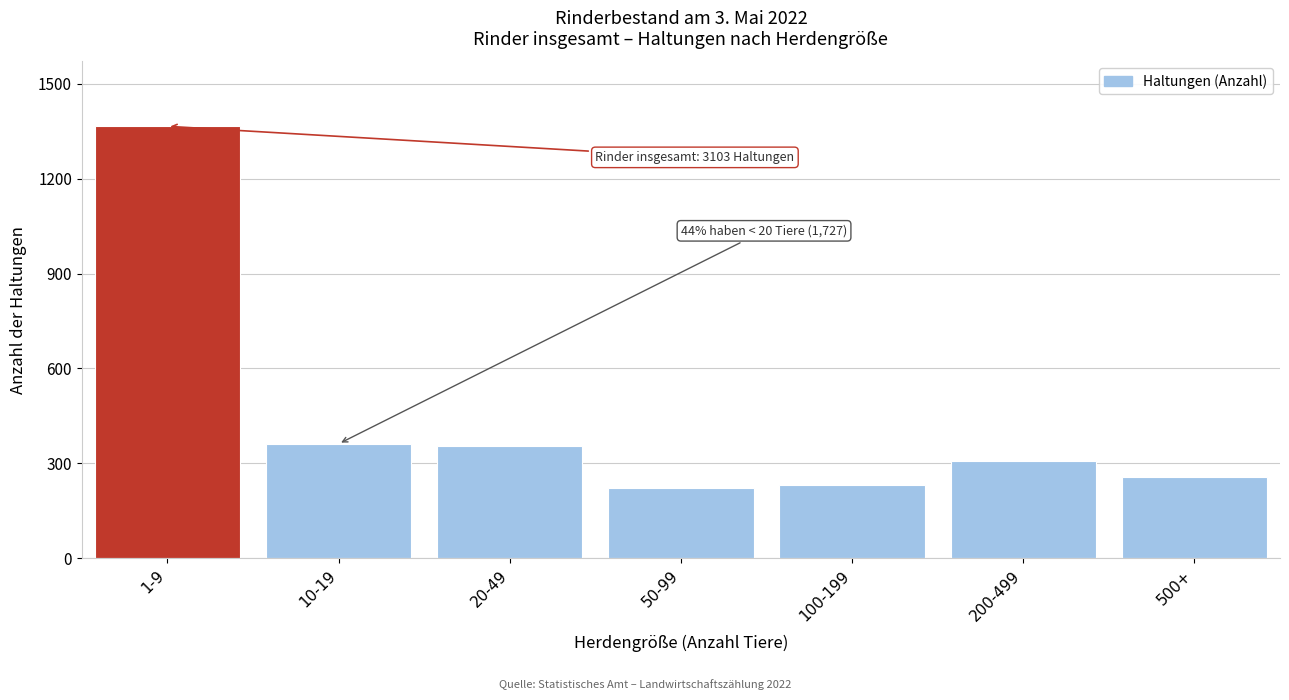

Reading right to left, extract all data points from this chart.

258	309	233	222	354	362	1365